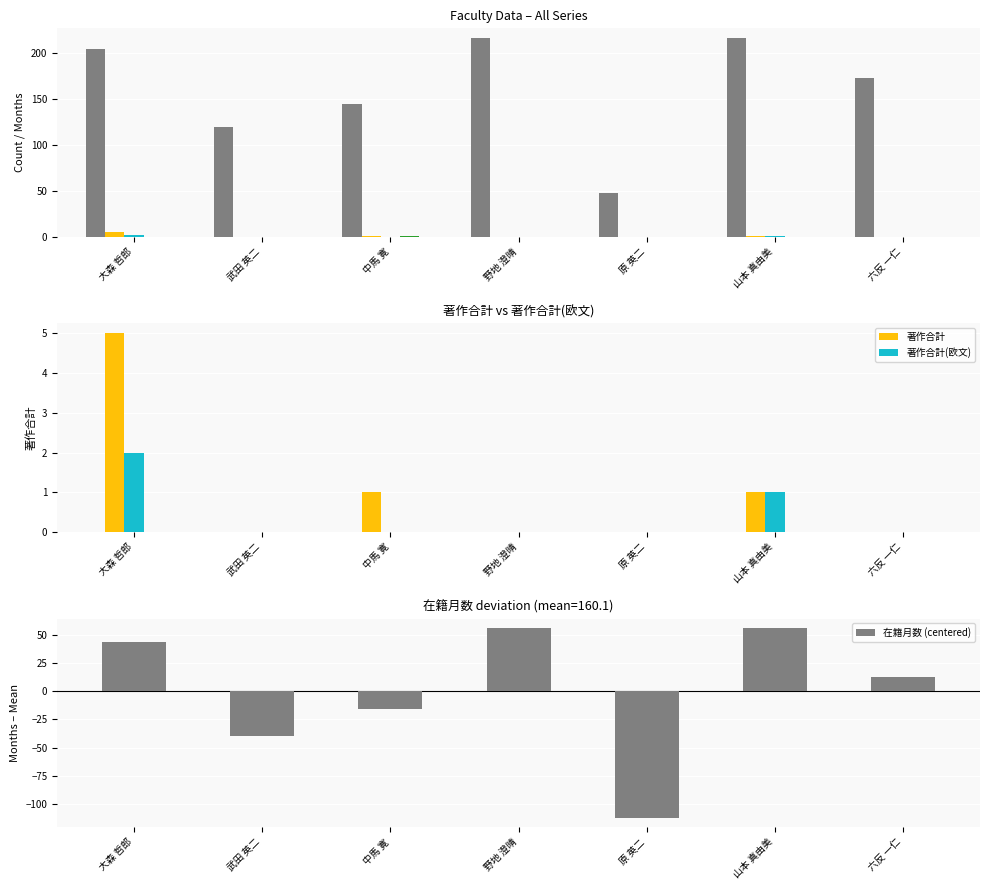

Reading right to left, what are all the values shown in this chart?

在籍月数: 六反 一仁=173.0	山本 真由美=216.0	原 英二=48.0	野地 澄晴=216.0	中馬 寛=144.0	武田 英二=120.0	大森 哲郎=204.0
著作合計: 六反 一仁=0.0	山本 真由美=1.0	原 英二=0.0	野地 澄晴=0.0	中馬 寛=1.0	武田 英二=0.0	大森 哲郎=5.0
著作合計(欧文): 六反 一仁=0.0	山本 真由美=1.0	原 英二=0.0	野地 澄晴=0.0	中馬 寛=0.0	武田 英二=0.0	大森 哲郎=2.0
著作2006: 六反 一仁=0.0	山本 真由美=0.0	原 英二=0.0	野地 澄晴=0.0	中馬 寛=1.0	武田 英二=0.0	大森 哲郎=0.0
著作2004: 六反 一仁=0.0	山本 真由美=0.0	原 英二=0.0	野地 澄晴=0.0	中馬 寛=0.0	武田 英二=0.0	大森 哲郎=0.0
在籍月数 (centered): 六反 一仁=12.9	山本 真由美=55.9	原 英二=-112.1	野地 澄晴=55.9	中馬 寛=-16.1	武田 英二=-40.1	大森 哲郎=43.9